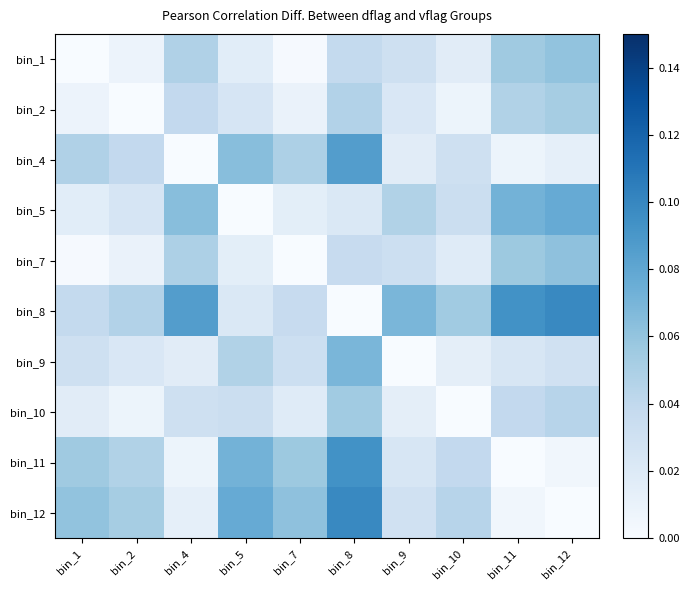

What is the total value across all series at bin_11?

0.4